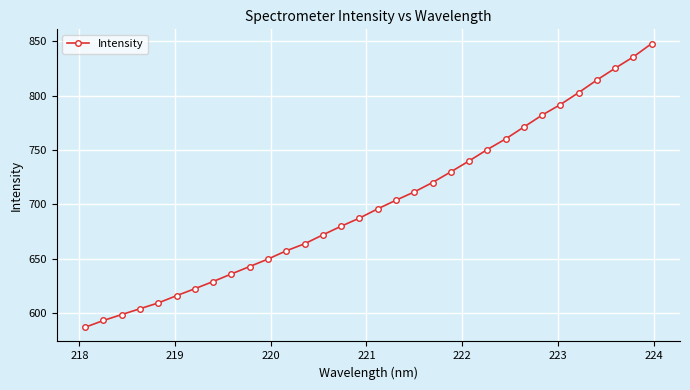

What is the difference between the maximum and minimum values?

261.3